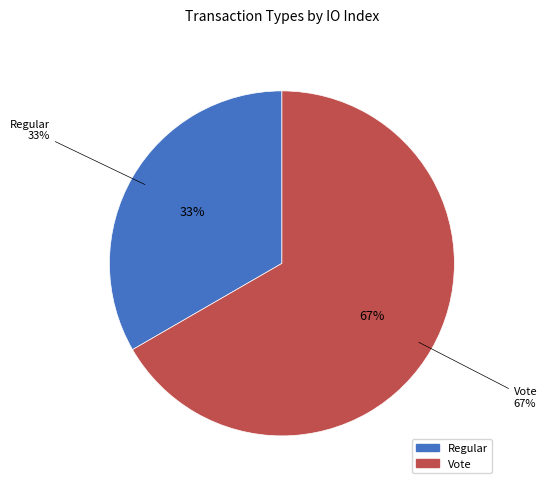

What is the total percentage of Vote and Regular?

100.0%